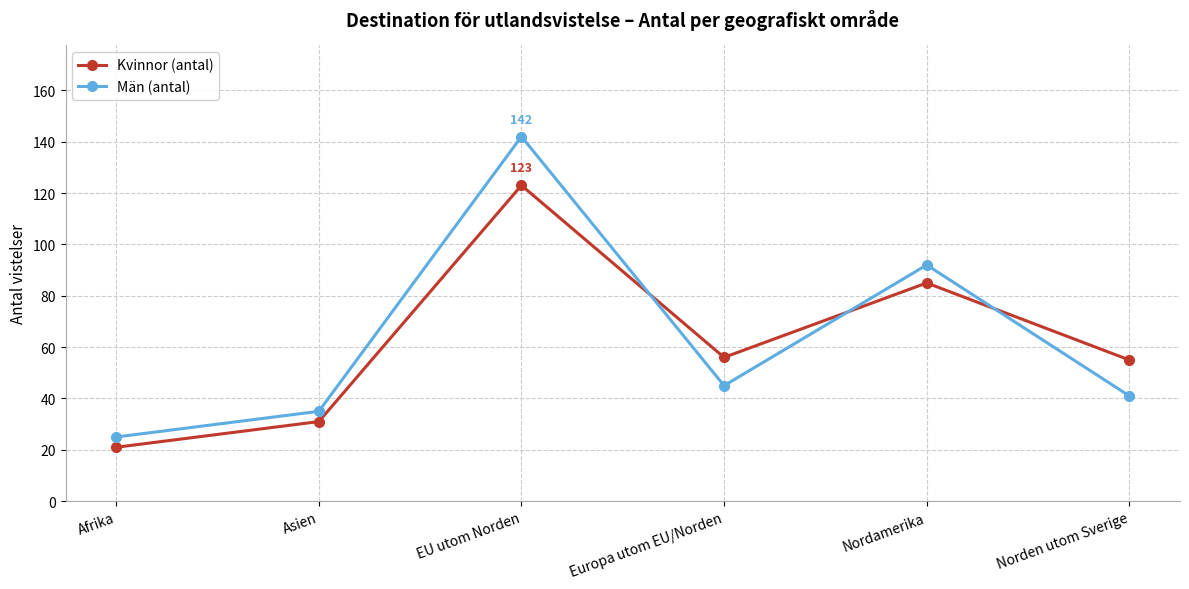

At which label is Kvinnor (antal) closest to 72?

Nordamerika